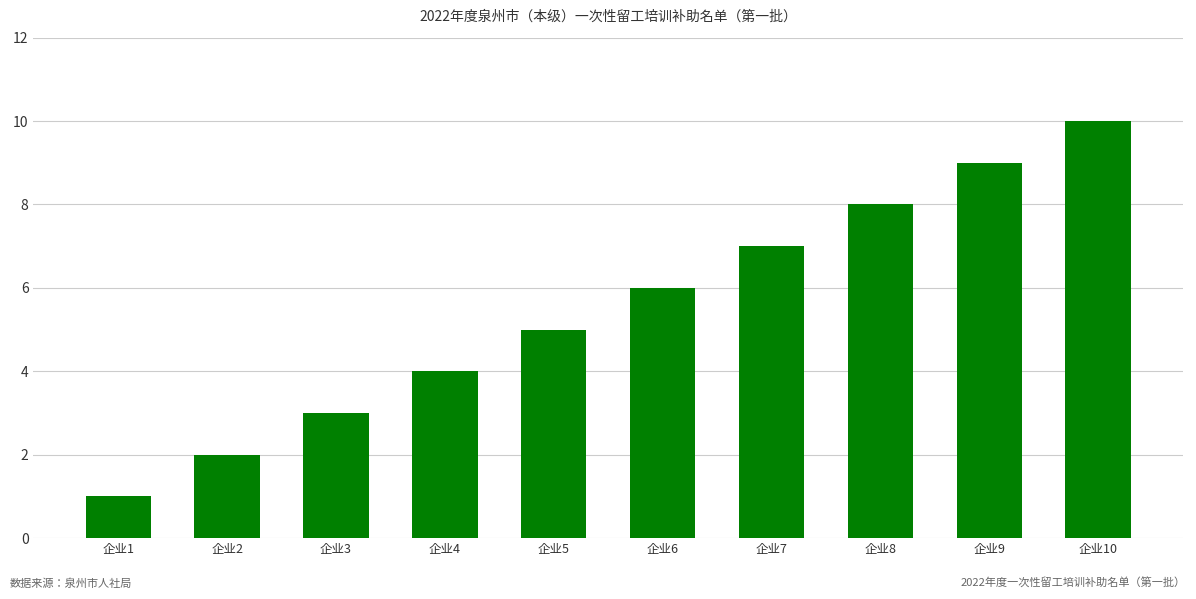

Rank the categories by value from highest to lowest.

企业10, 企业9, 企业8, 企业7, 企业6, 企业5, 企业4, 企业3, 企业2, 企业1